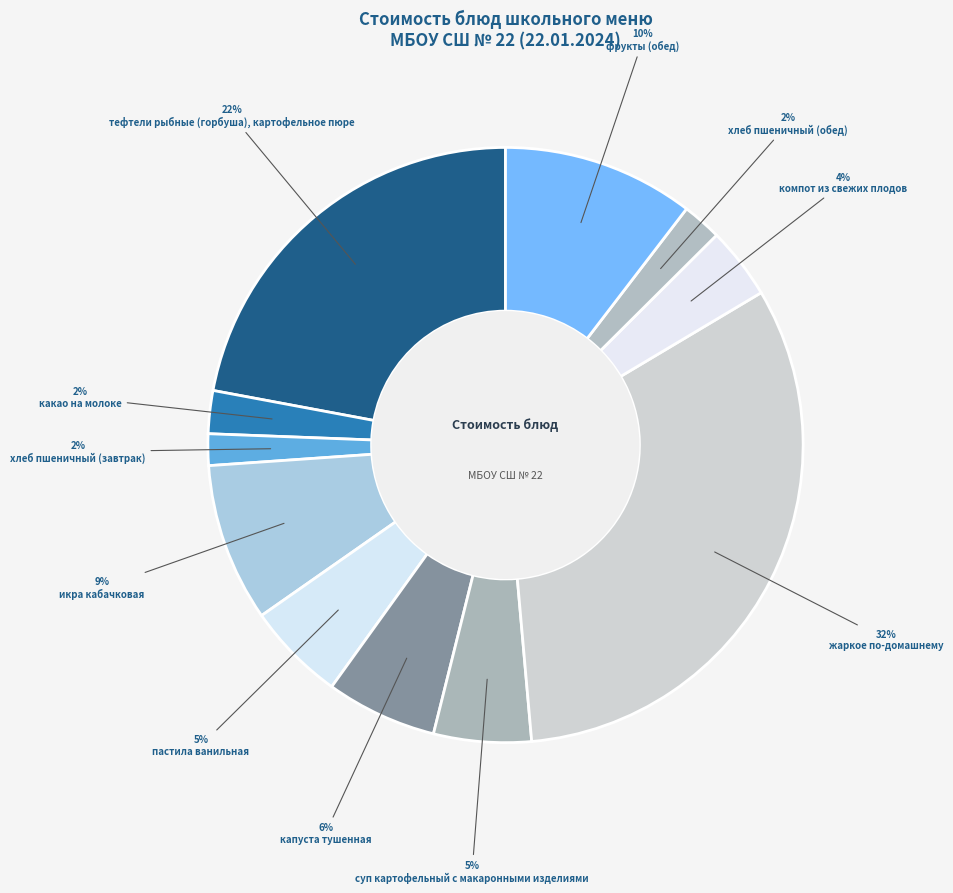

How many segments does this pie chart have?

11